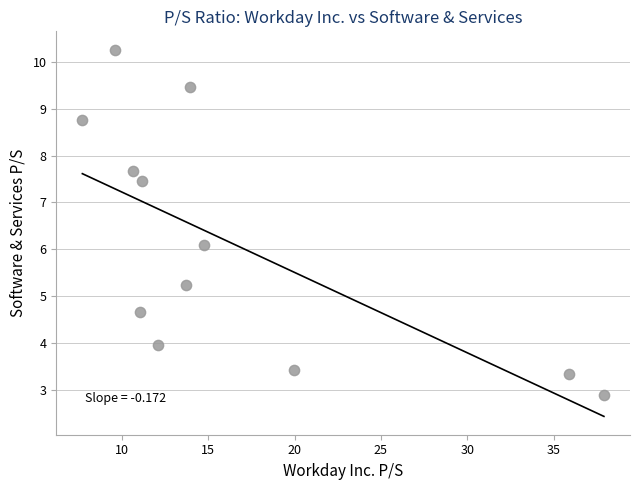

What is the average X value?

16.5